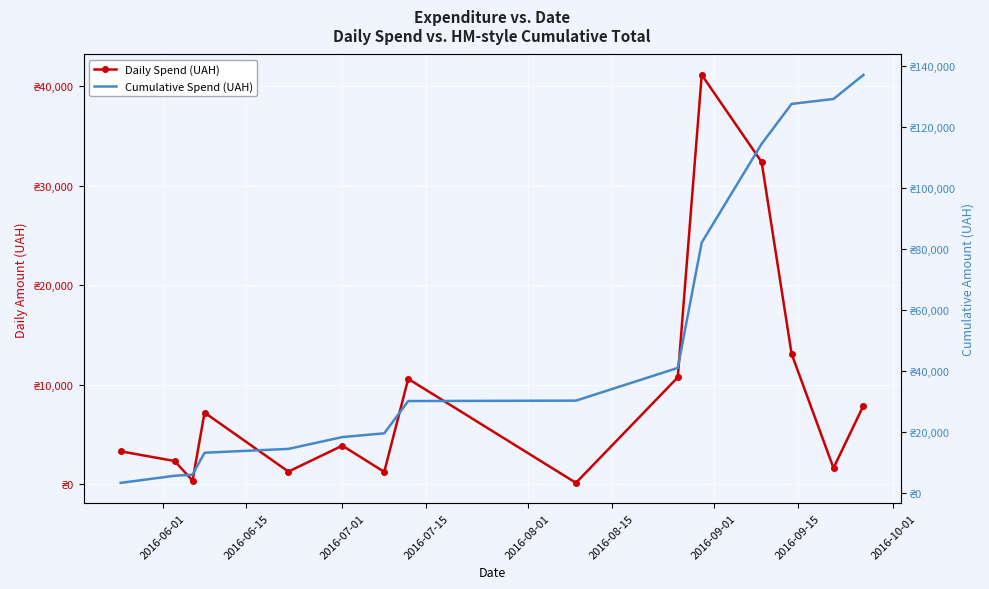

Is this an area chart (filled region under the line)?

No